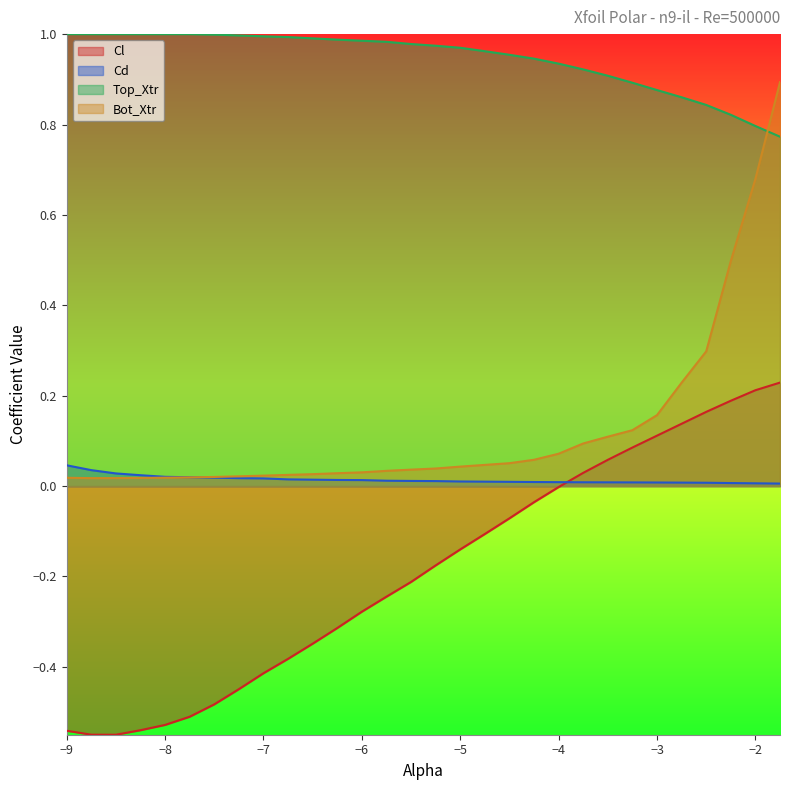

What is the sum of the Top_Xtr values at -7.5 and -4.25?

1.9